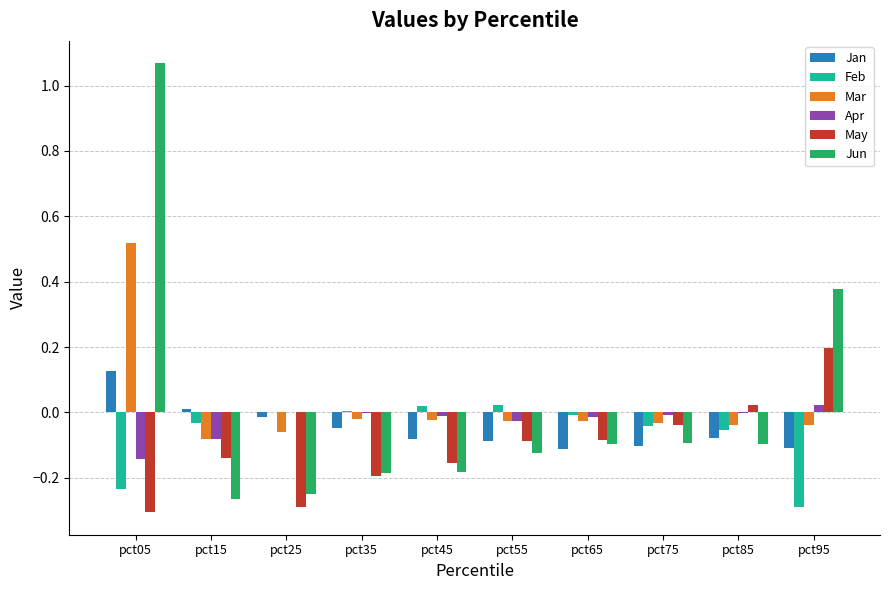

What is the sum of all Feb values?

-0.6